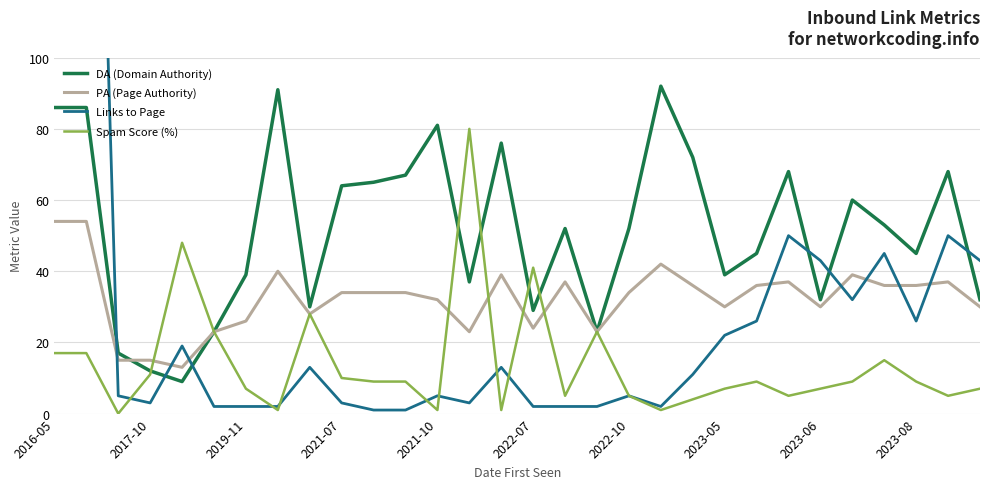

What is the lowest value of the PA (Page Authority) series?

13